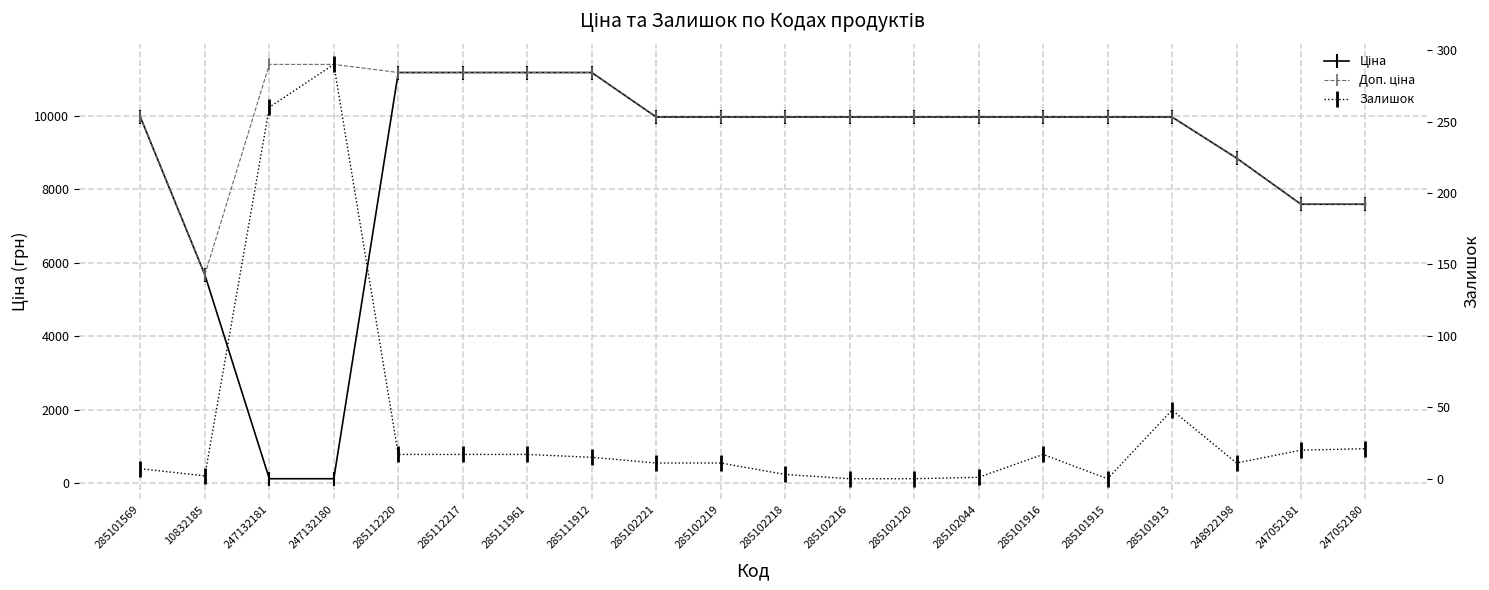

Which series changed the most between 247132180 and 248922198?

Ціна